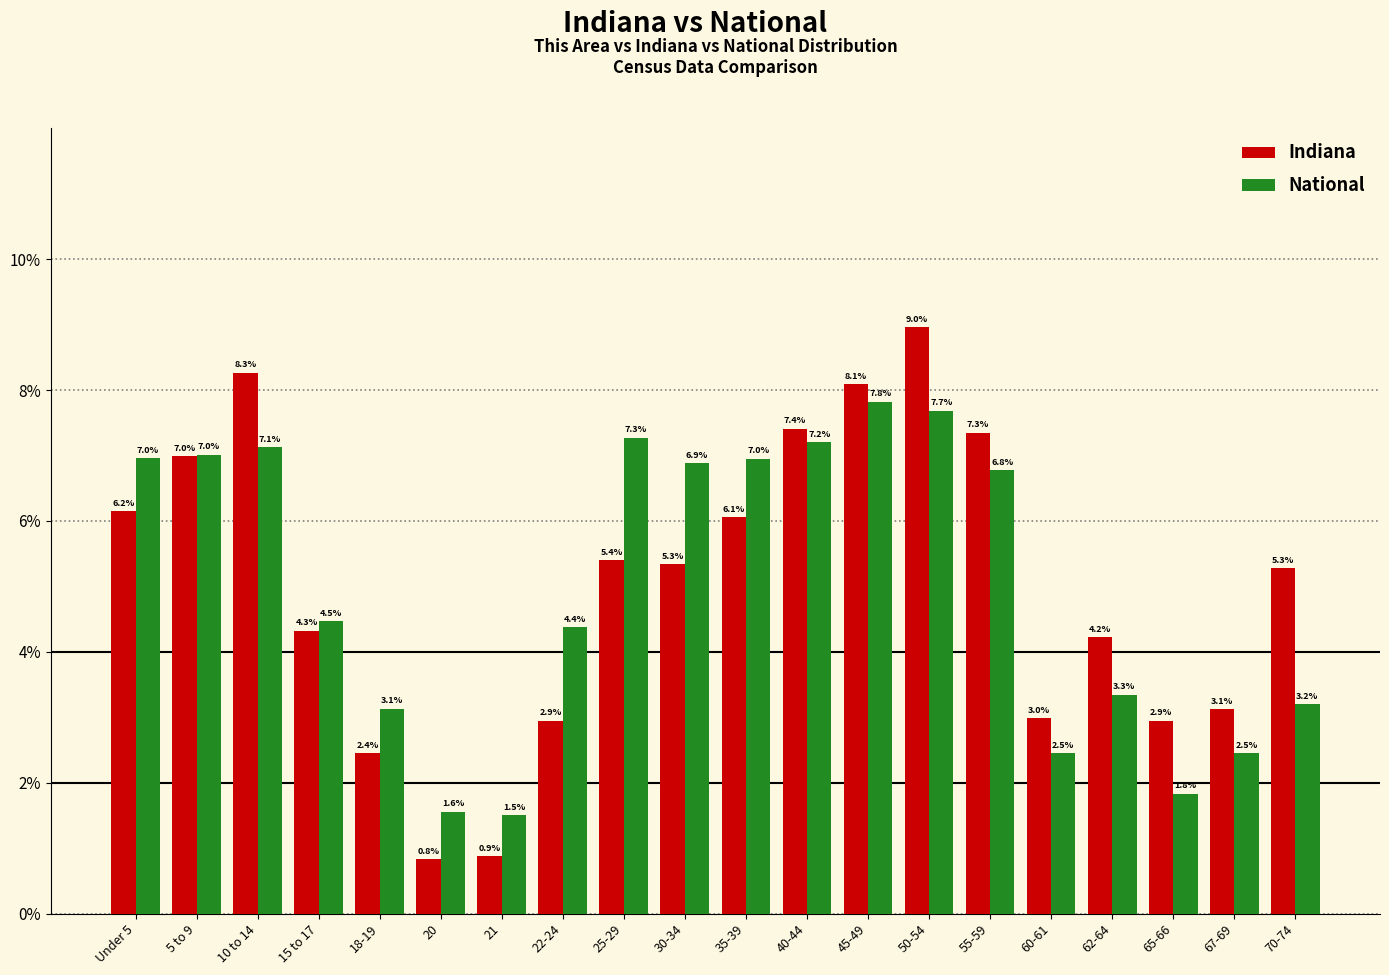

Which series changed the most between 5 to 9 and 25-29?

Indiana